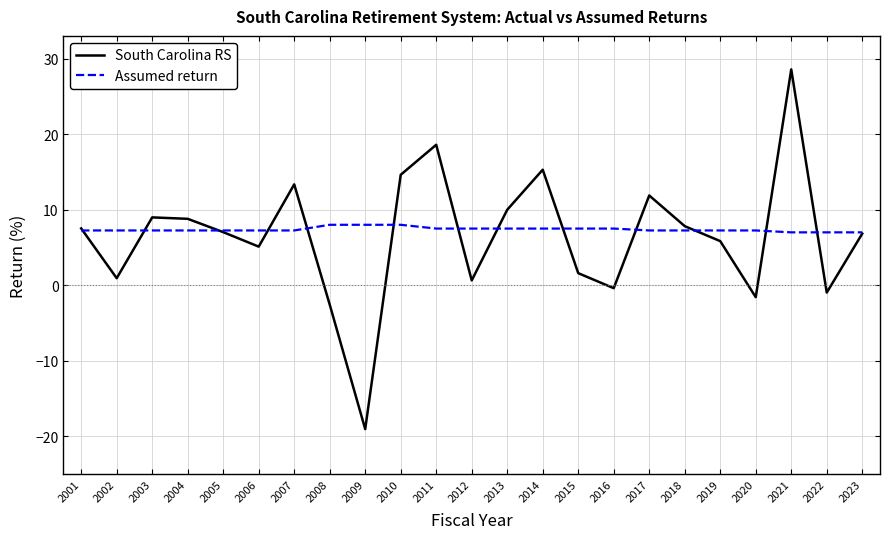

How many negative values does the South Carolina RS series have?

5